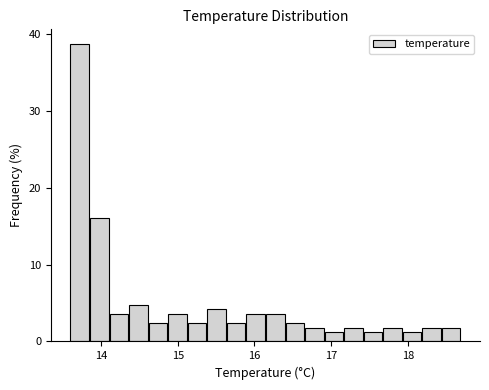

Around what value on the x-axis is the tallest bar? Give the approximate position of its centre, as read against the axis.

13.7